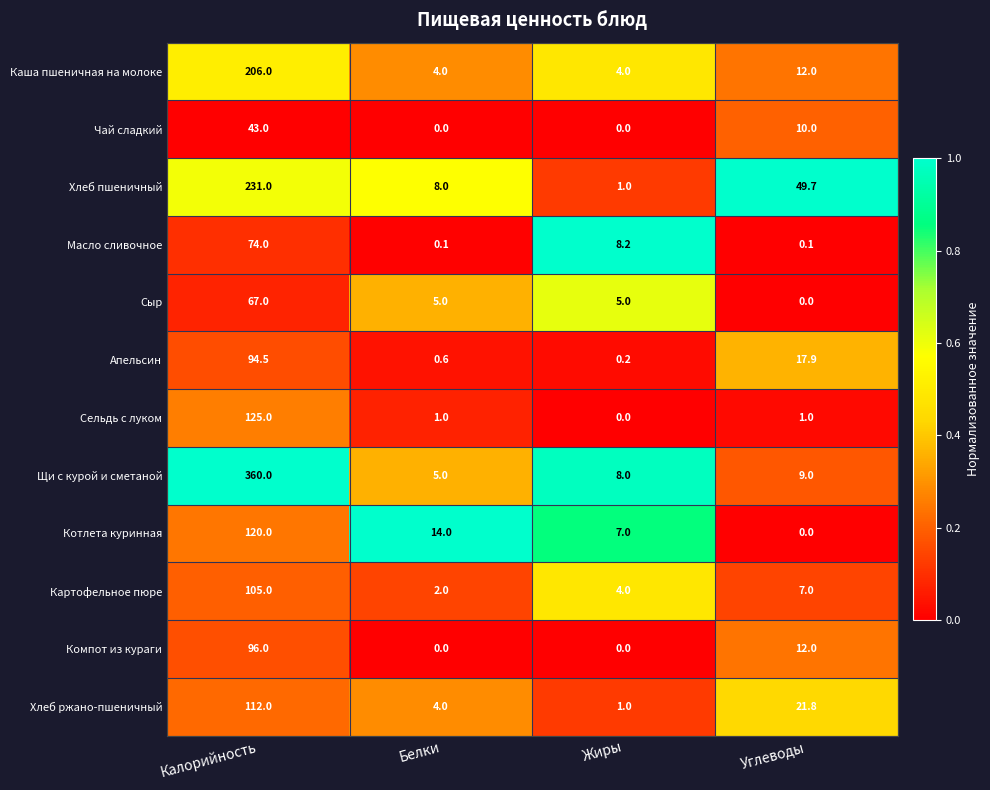

Which category has the highest value across all series?

Калорийность